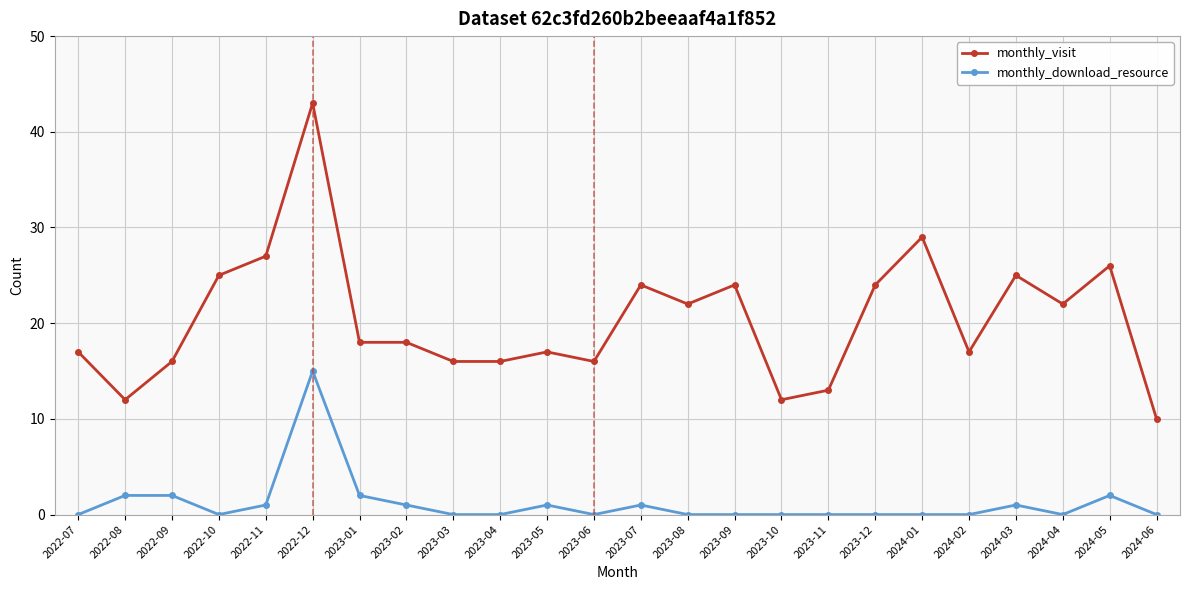

True or false: monthly_visit and monthly_download_resource intersect in this chart.

False